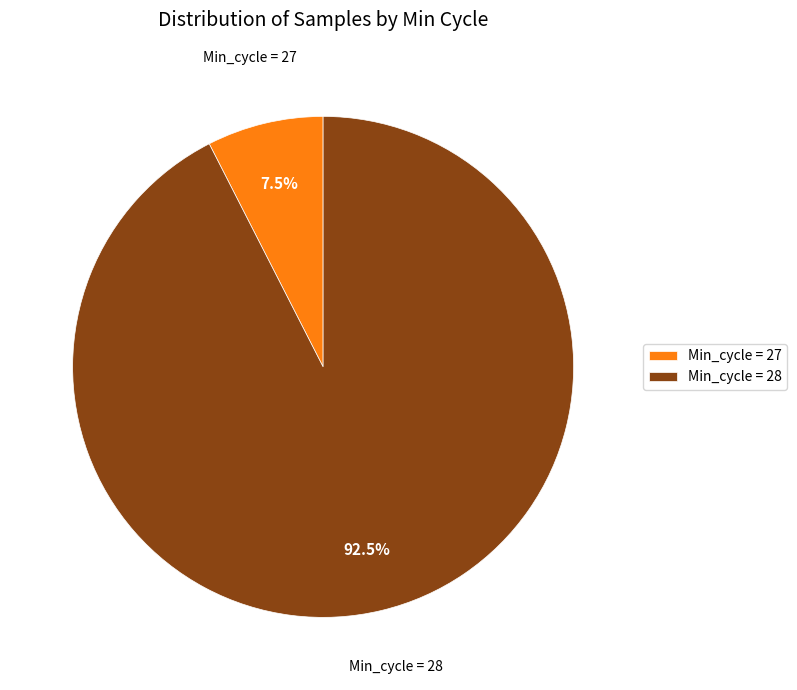

Approximately how many times larger is the value at Min_cycle = 28 compared to Min_cycle = 27?

12.3